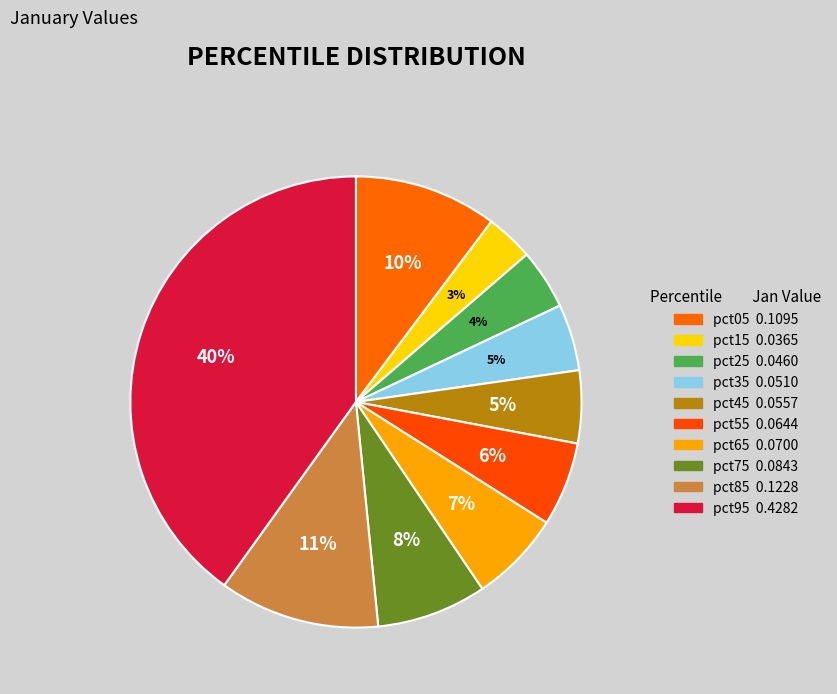

True or false: pct55 accounts for 20% of the total.

False